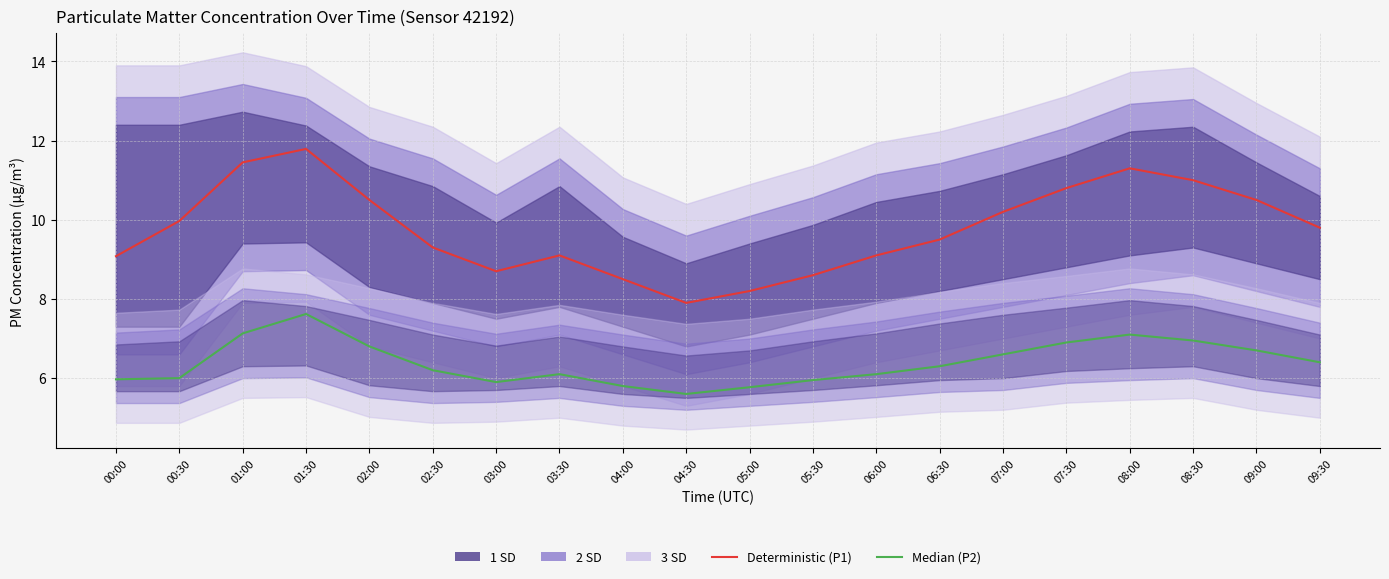

Which category has the lowest value in the Median (P2) series?

04:30